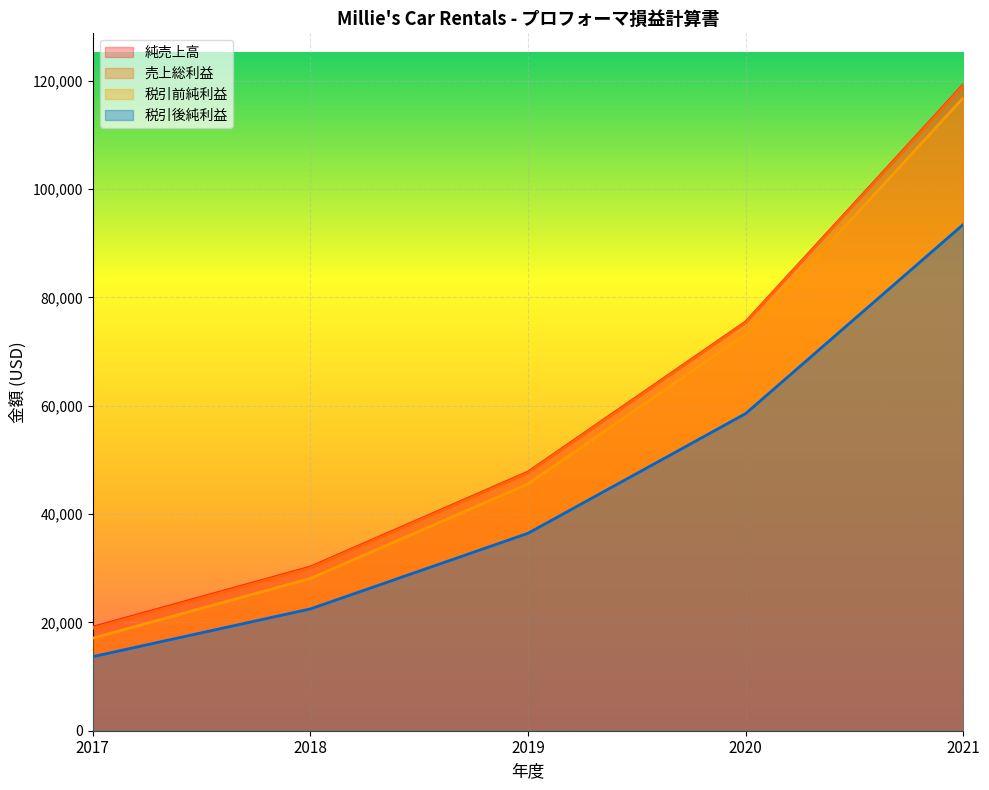

How many lines are shown in the chart?

4